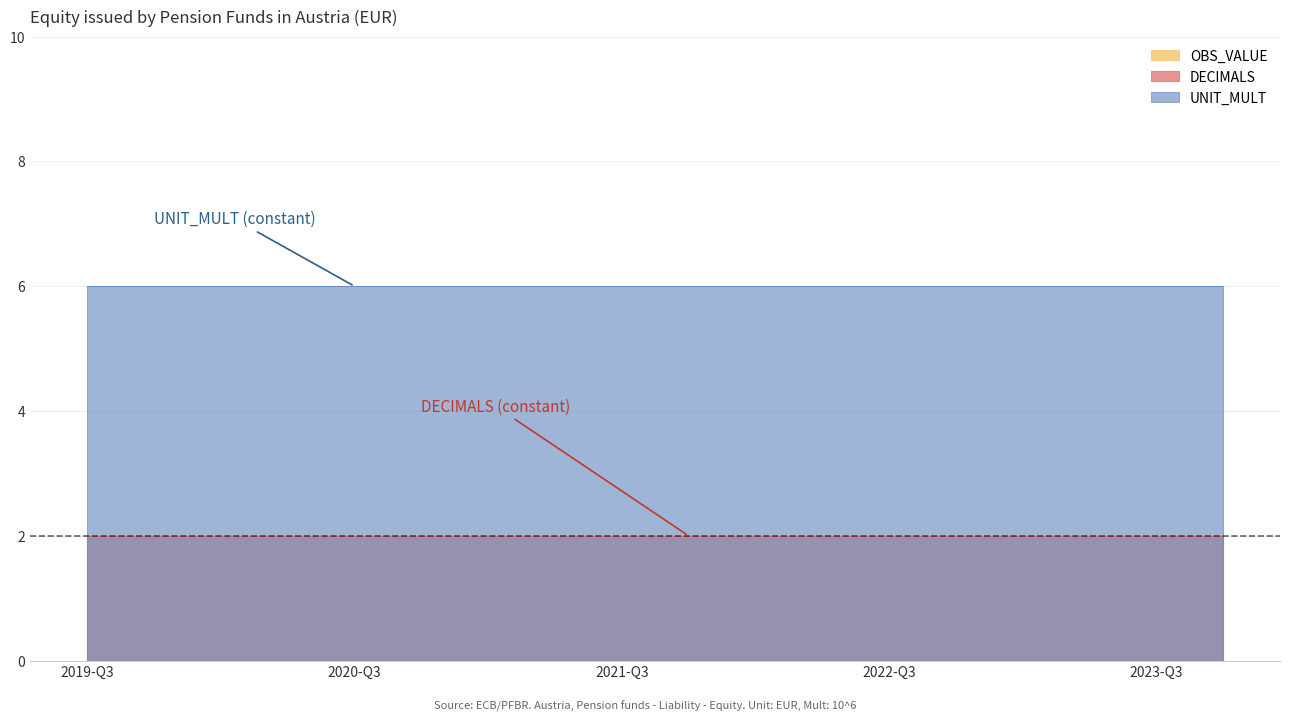

What position from the right is 2023-Q3?

2